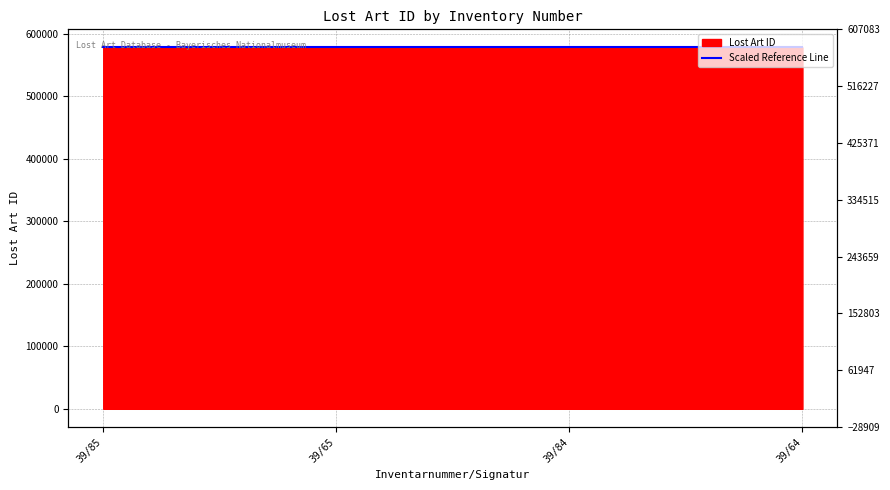

Where is the data nearest to the value 578166?

39/85